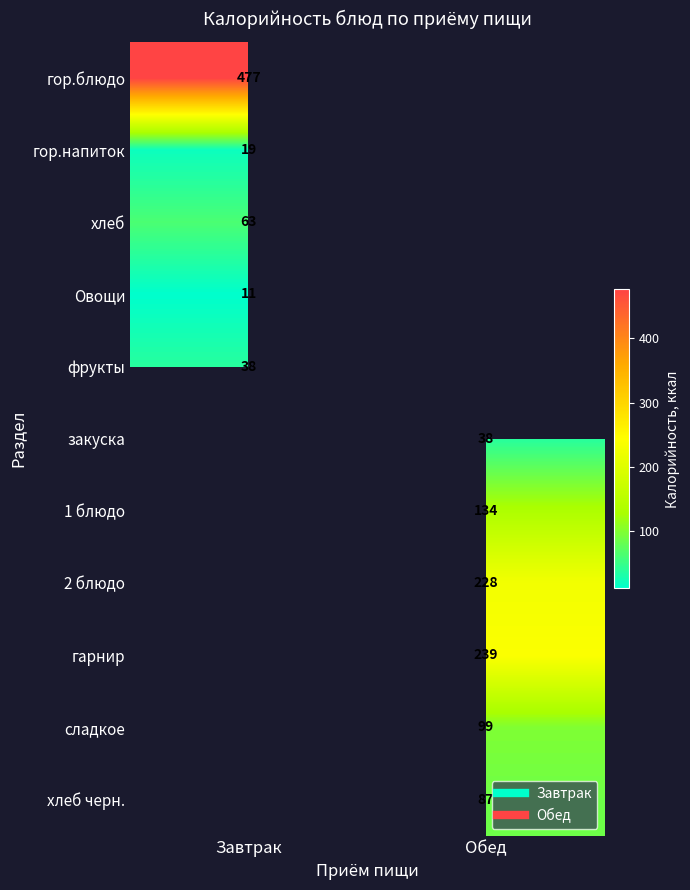

Between Завтрак and Обед, which is larger?

Обед